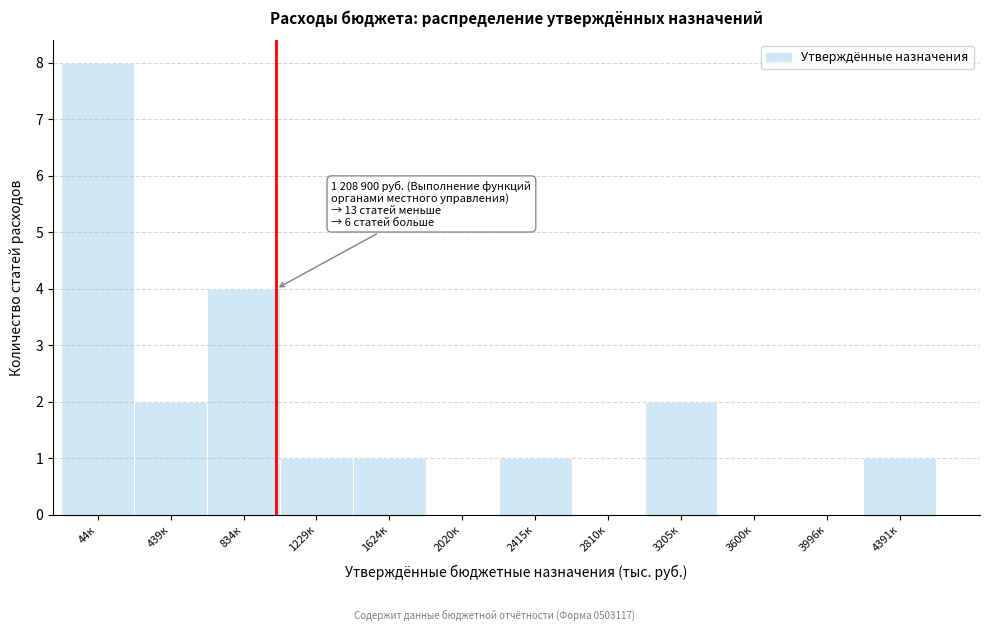

Reading right to left, list all the values displayed in this chart.

4391к=1	3996к=0	3600к=0	3205к=2	2810к=0	2415к=1	2020к=0	1624к=1	1229к=1	834к=4	439к=2	44к=8